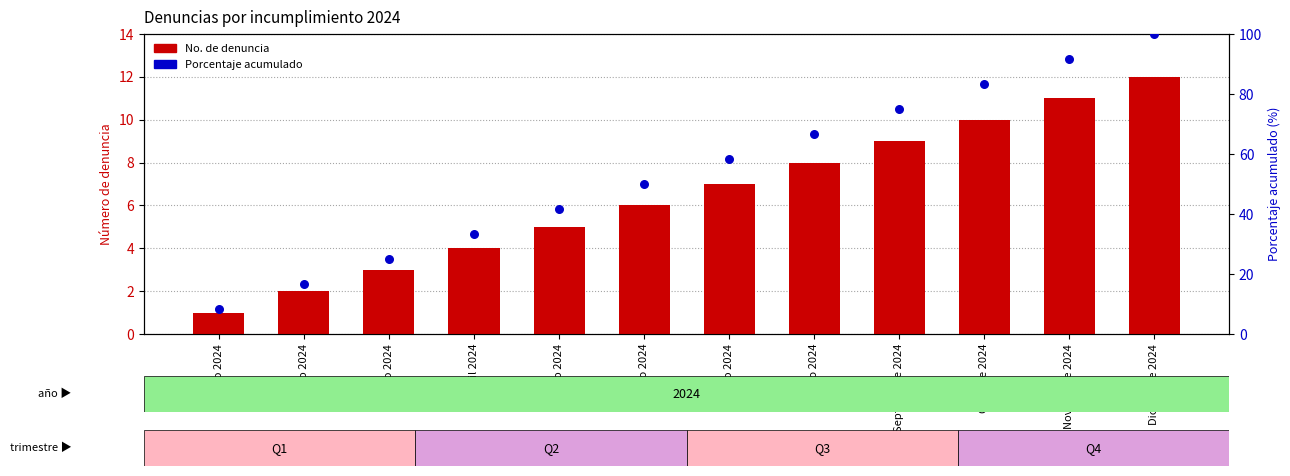

Which series reaches the maximum Y coordinate?

Porcentaje acumulado